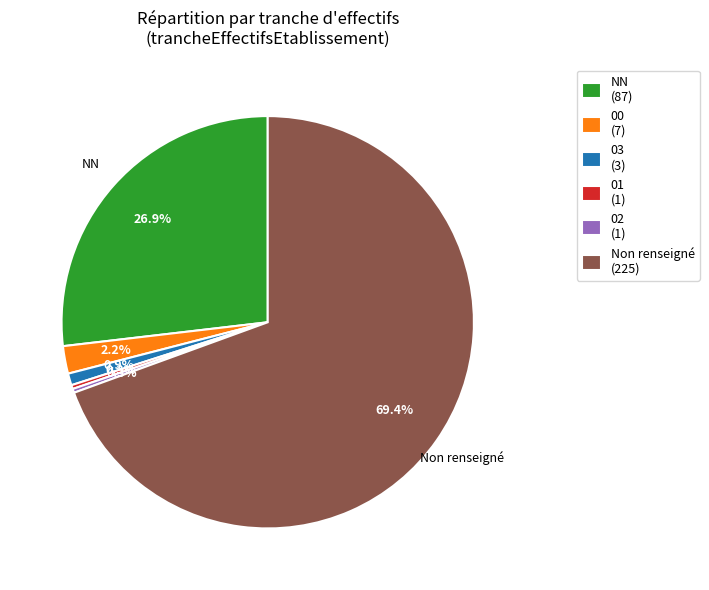

Is there a majority slice in this chart?

Yes